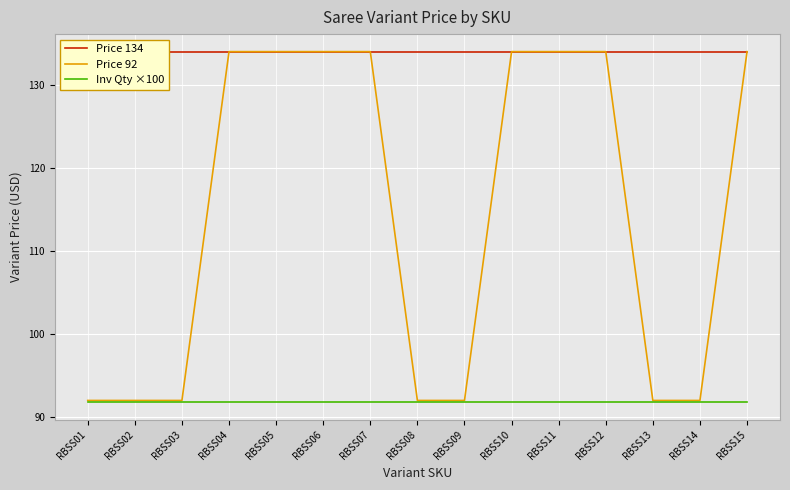

The value of Price 92 at RBSS11 is 91.7. True or false?

False